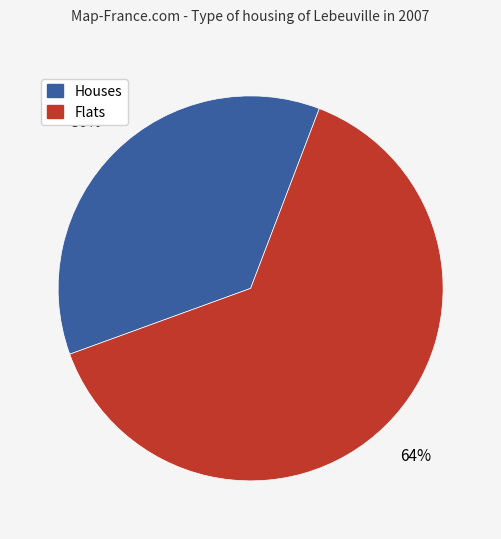

What percentage is the Houses slice, to the nearest percent?

36%